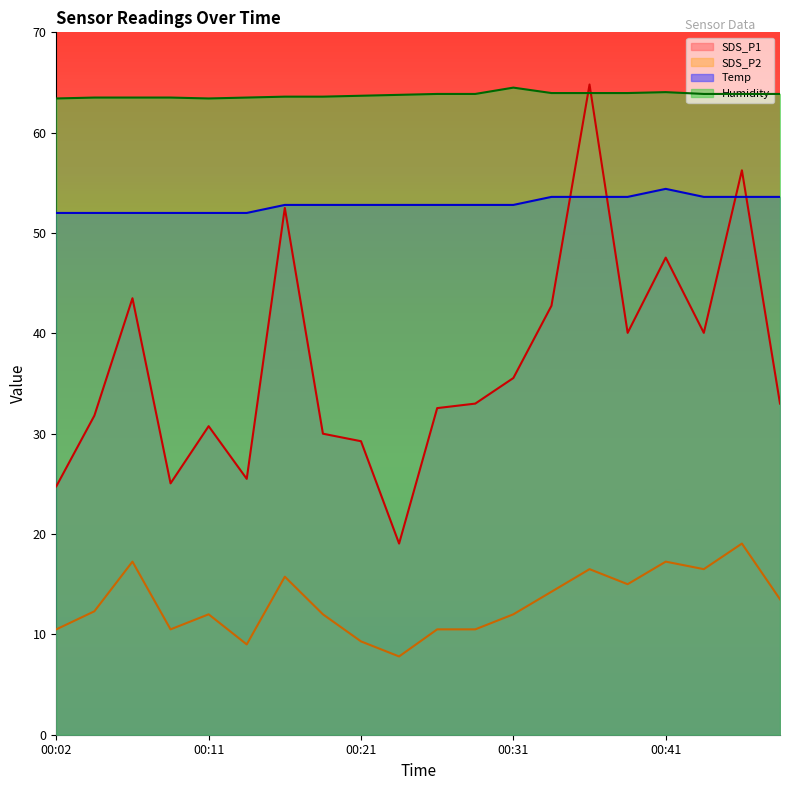

What is the maximum value shown in the chart?

64.8